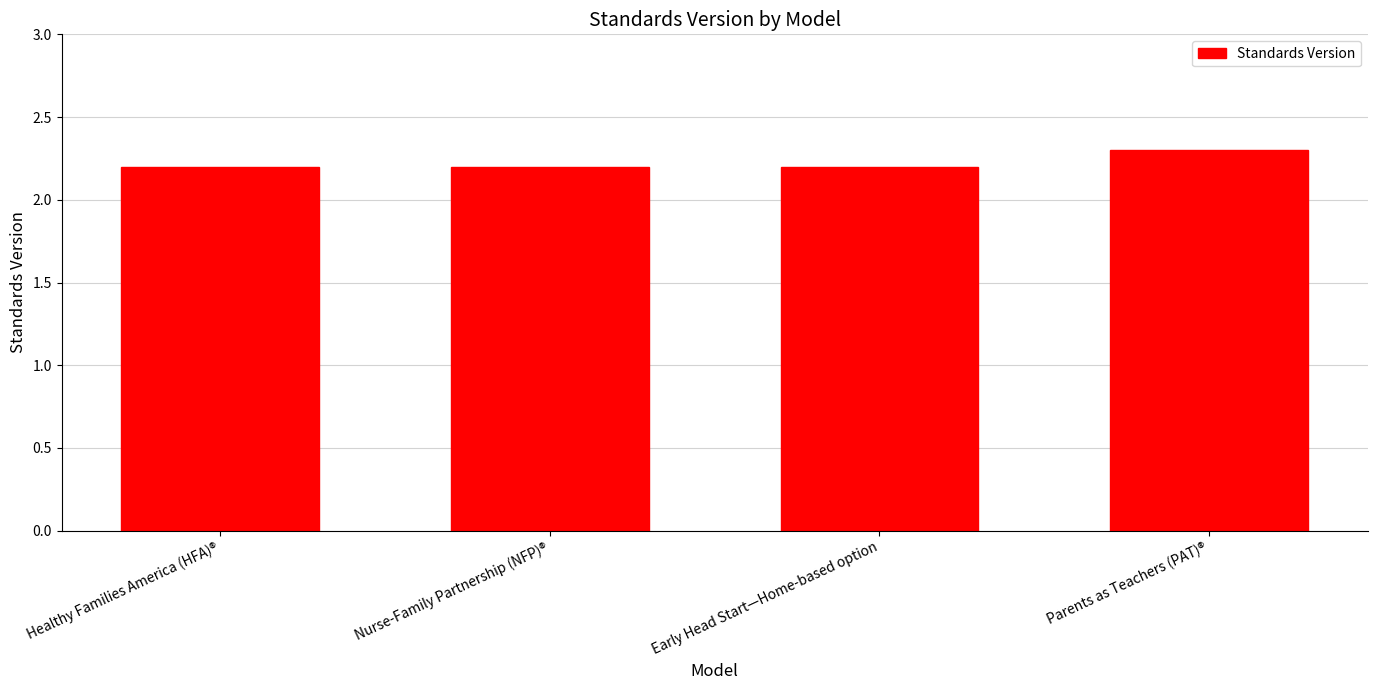

Reading left to right, list all the values displayed in this chart.

Healthy Families America (HFA)®=2.2	Nurse-Family Partnership (NFP)®=2.2	Early Head Start—Home-based option=2.2	Parents as Teachers (PAT)®=2.3